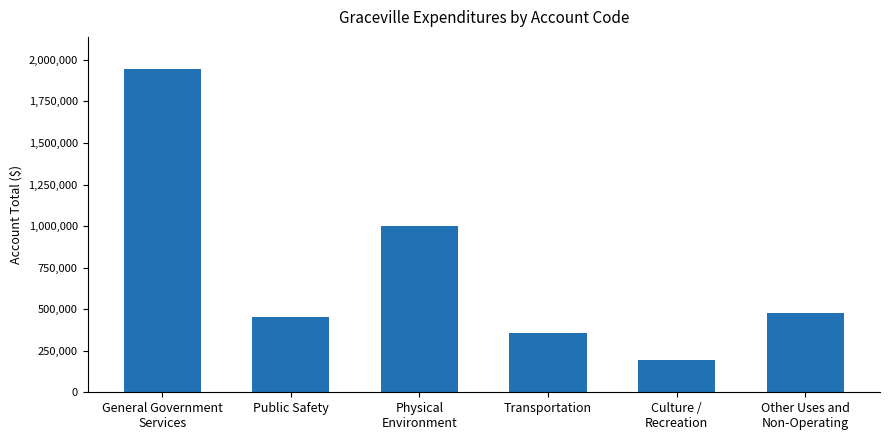

What is the change in value from Culture /
Recreation to Other Uses and
Non-Operating?

+284294